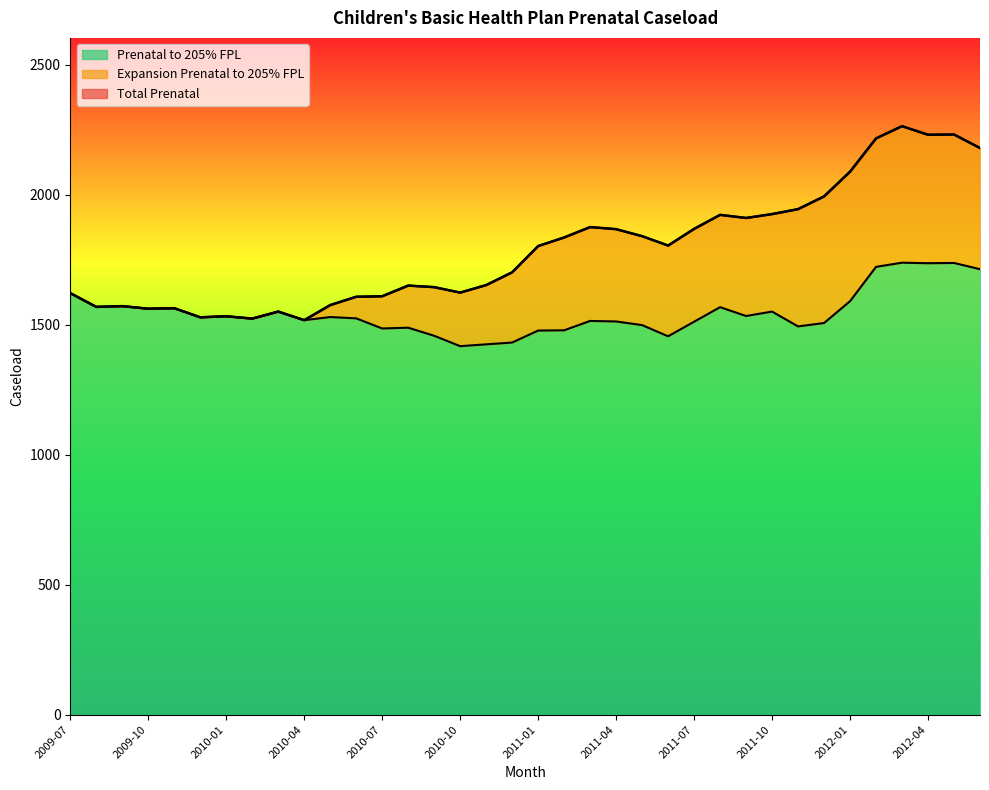

Which has a higher value, 2010-10 or 2012-04?

2012-04